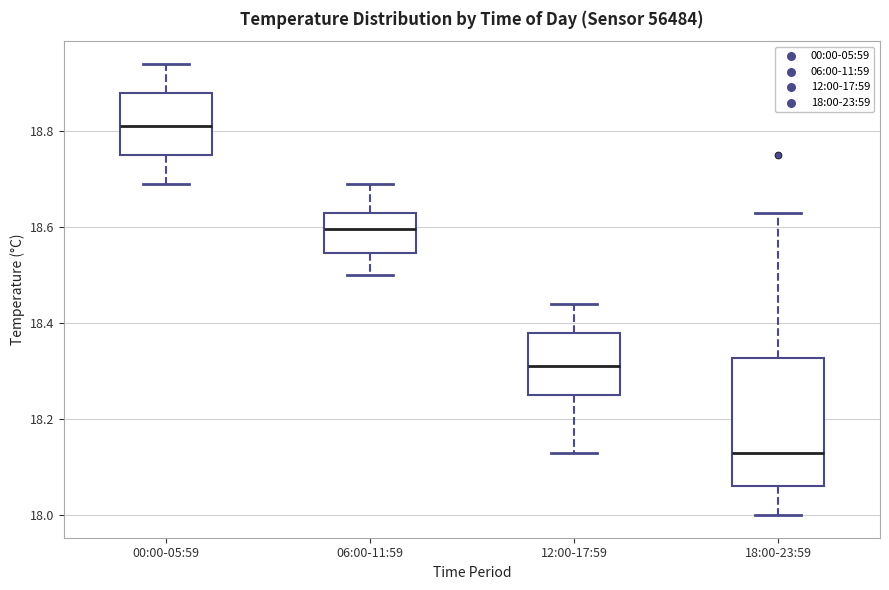

Which box is the tallest, from its lower edge to its upper edge?

18:00-23:59